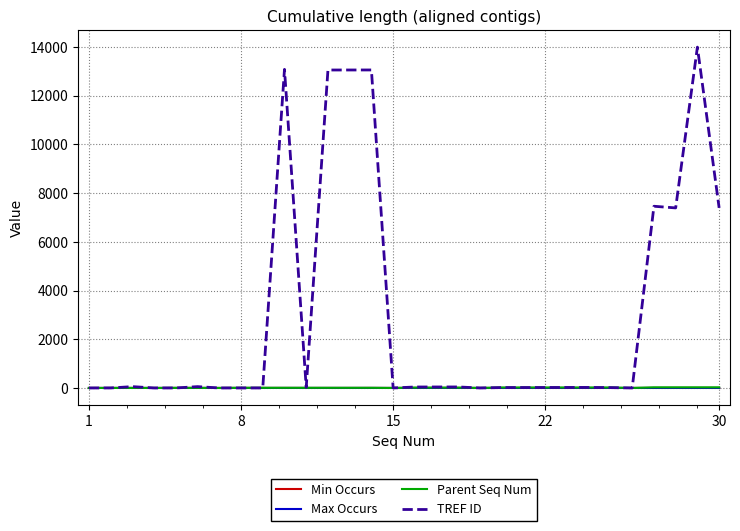

Is this an area chart (filled region under the line)?

No